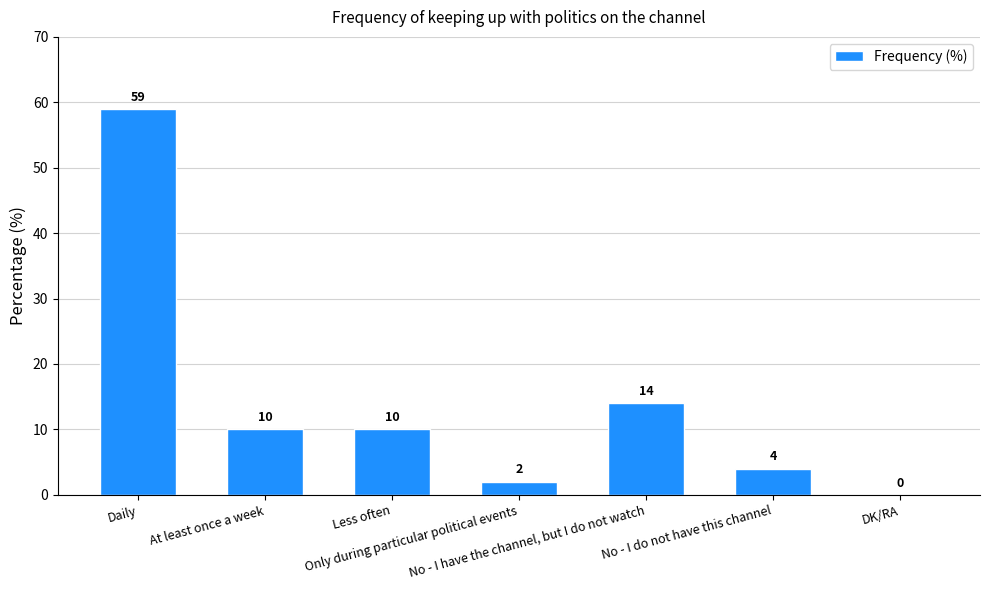

Which label corresponds to the largest value in the chart?

Daily